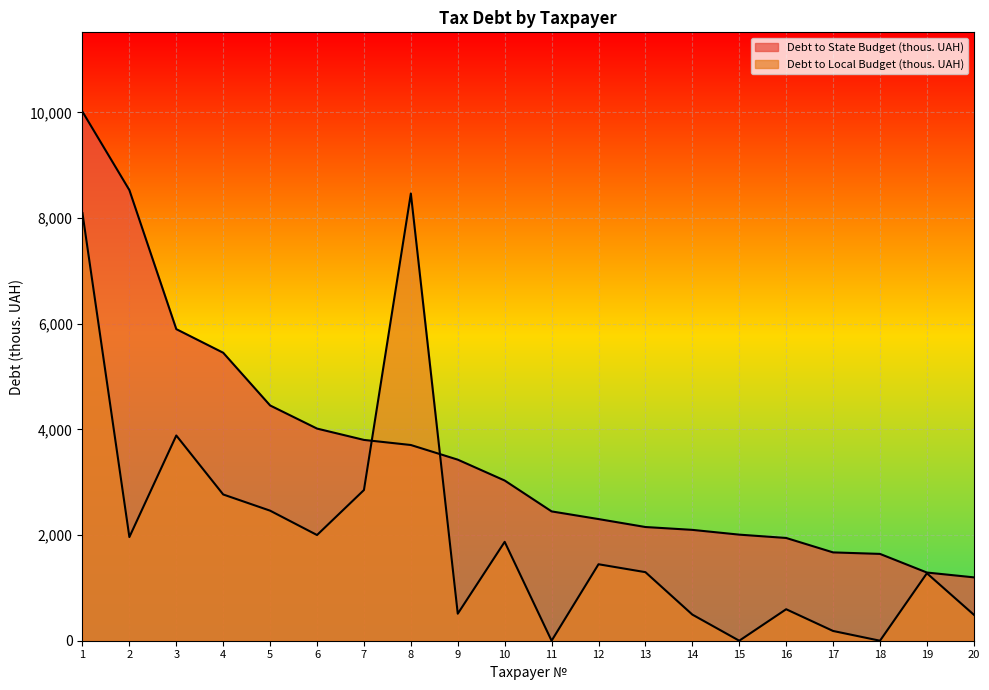

List the series in order of their peak value, lowest first.

Debt to Local Budget (thous. UAH), Debt to State Budget (thous. UAH)